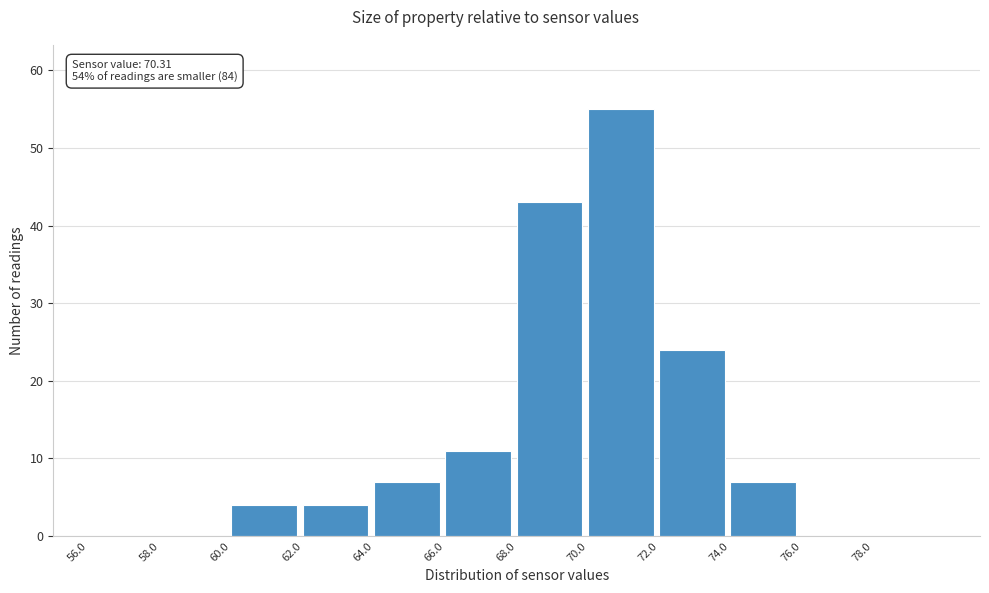

Over which range of the x-axis is the bar tallest?

70 to 72